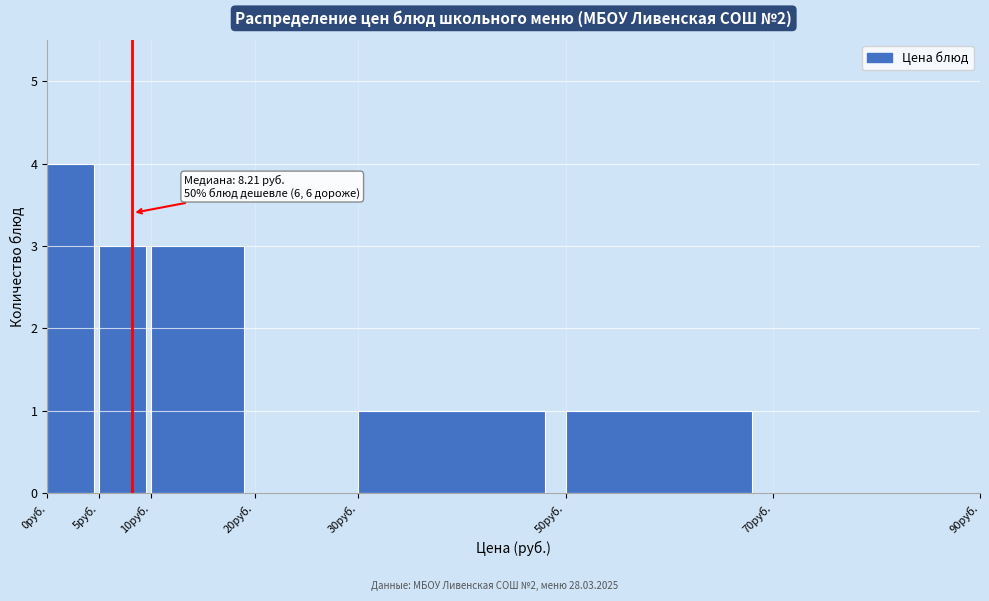

Over which range of the x-axis is the bar tallest?

0 to 5